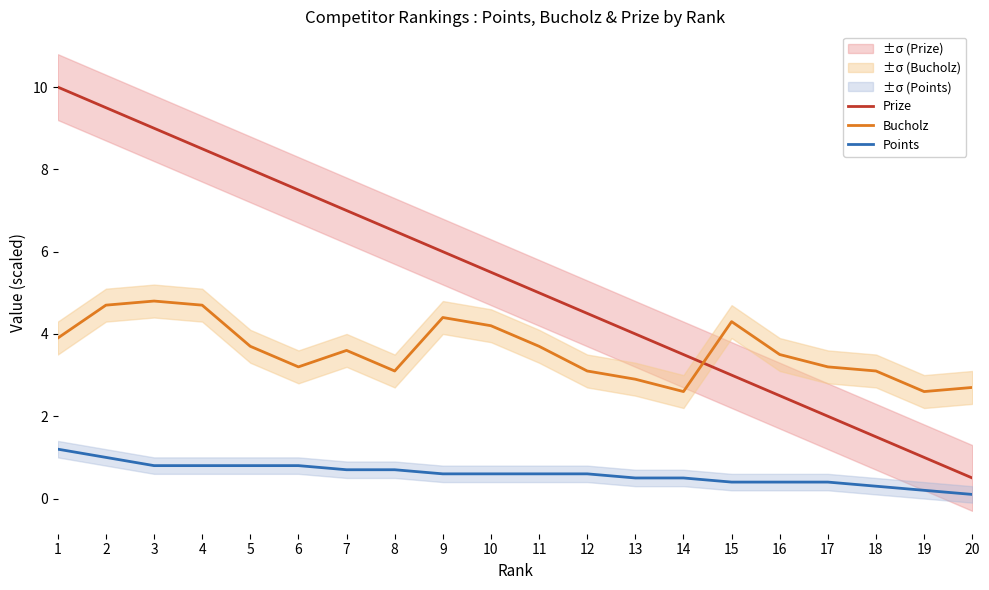

List the series in order of their overall mean, lowest first.

Points, Bucholz, Prize